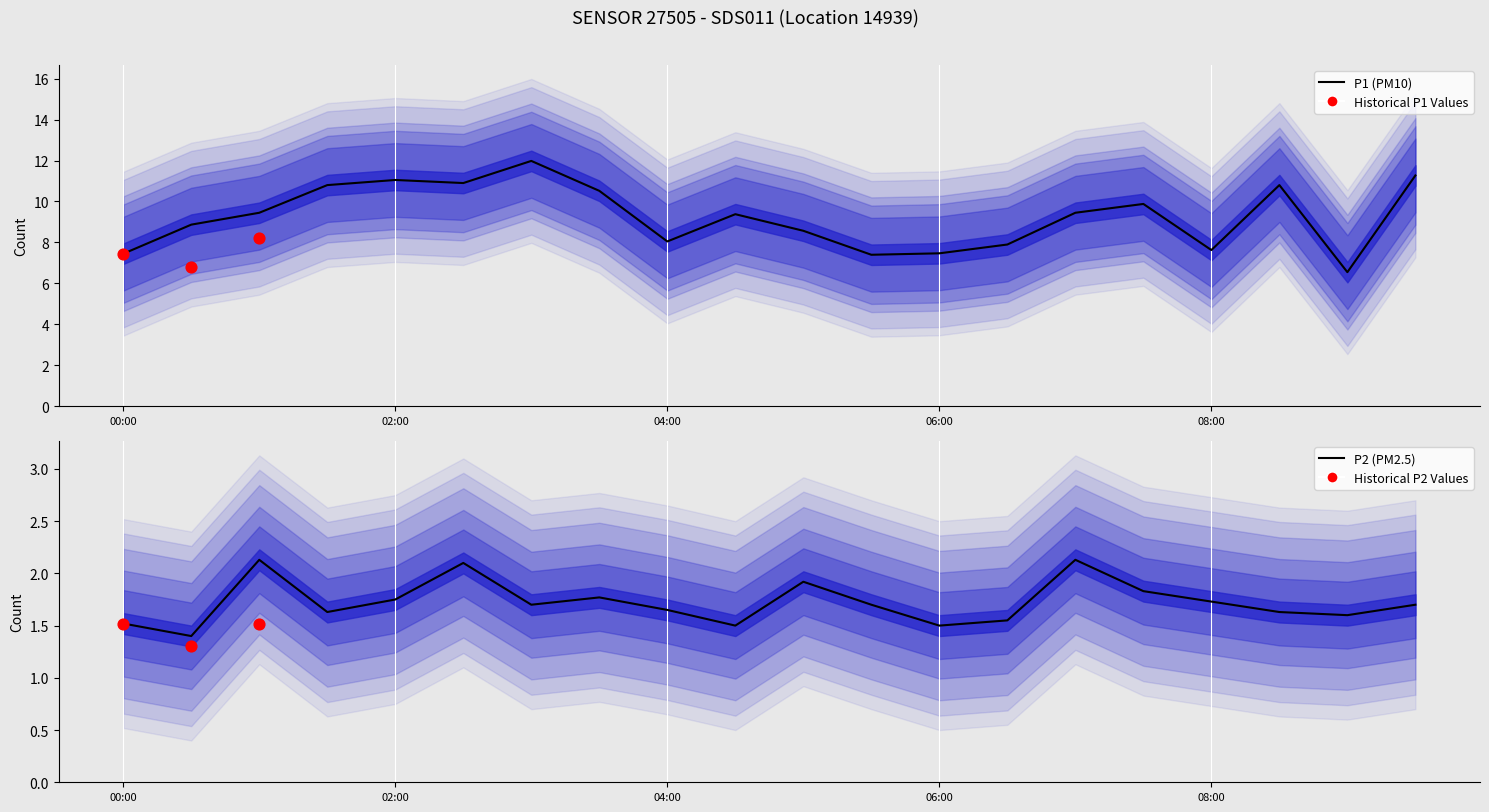

Which series contains the lowest Y value?

P2